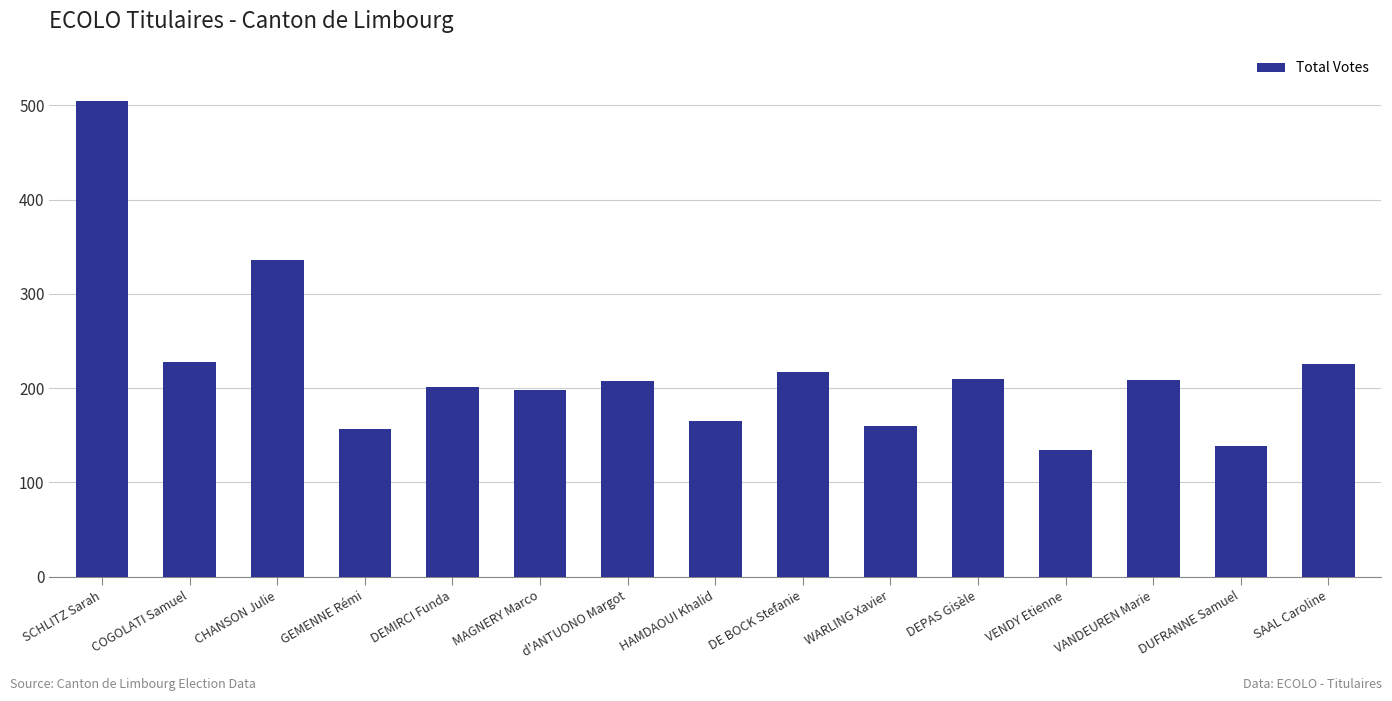

What is the label of the 10th bar from the left?

WARLING Xavier